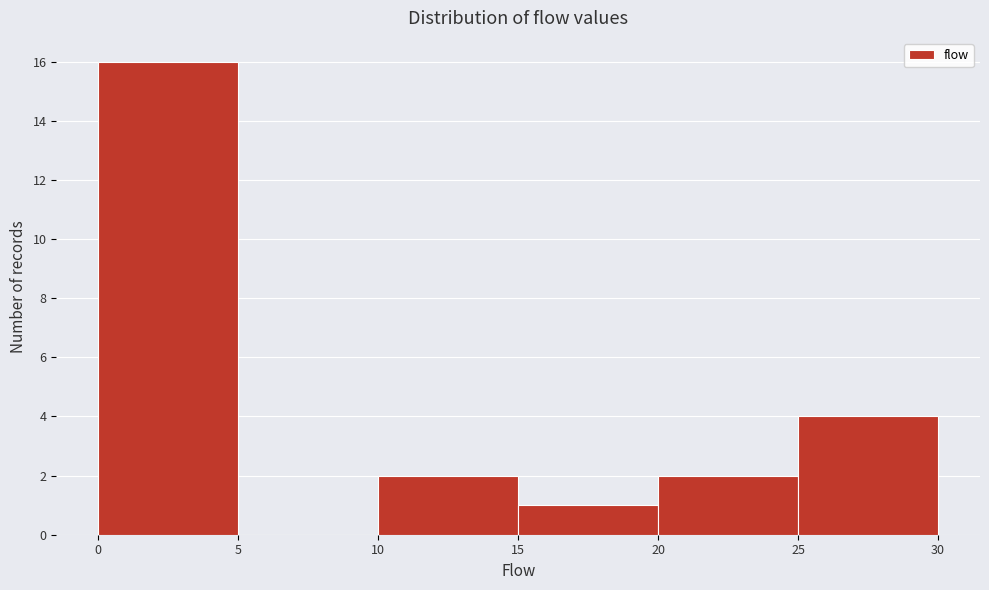

Reading left to right, list every bar in this chart as the range it spans on the x-axis followed by its height. The values are not printed on the chart, so give them approximately, as read against the axis.

0 to 5: 16
5 to 10: 0
10 to 15: 2
15 to 20: 1
20 to 25: 2
25 to 30: 4